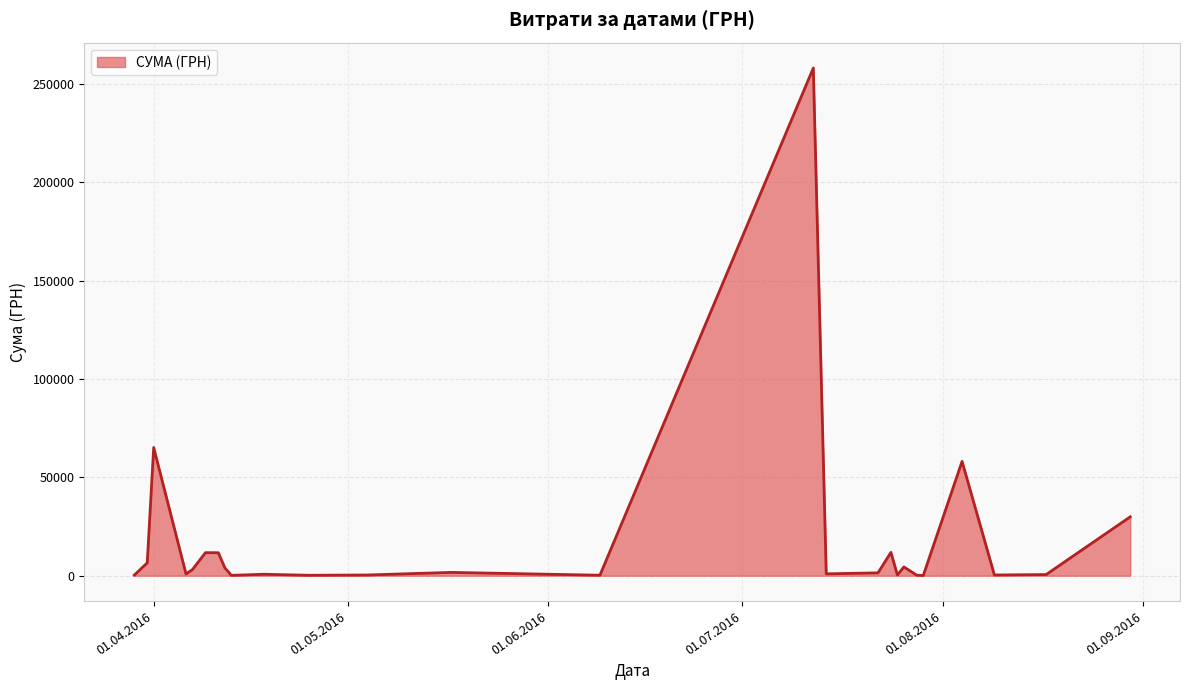

What is the maximum value shown in the chart?

258001.8